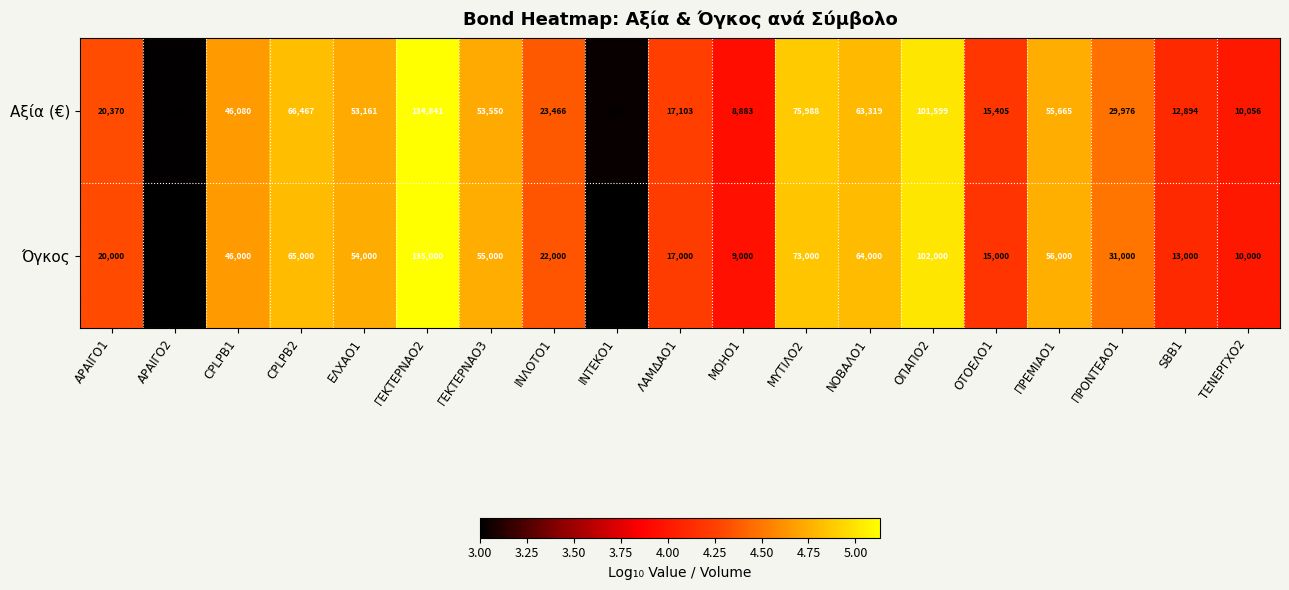

At which category is the sum across all series the highest?

ΓΕΚΤΕΡΝΑΟ2